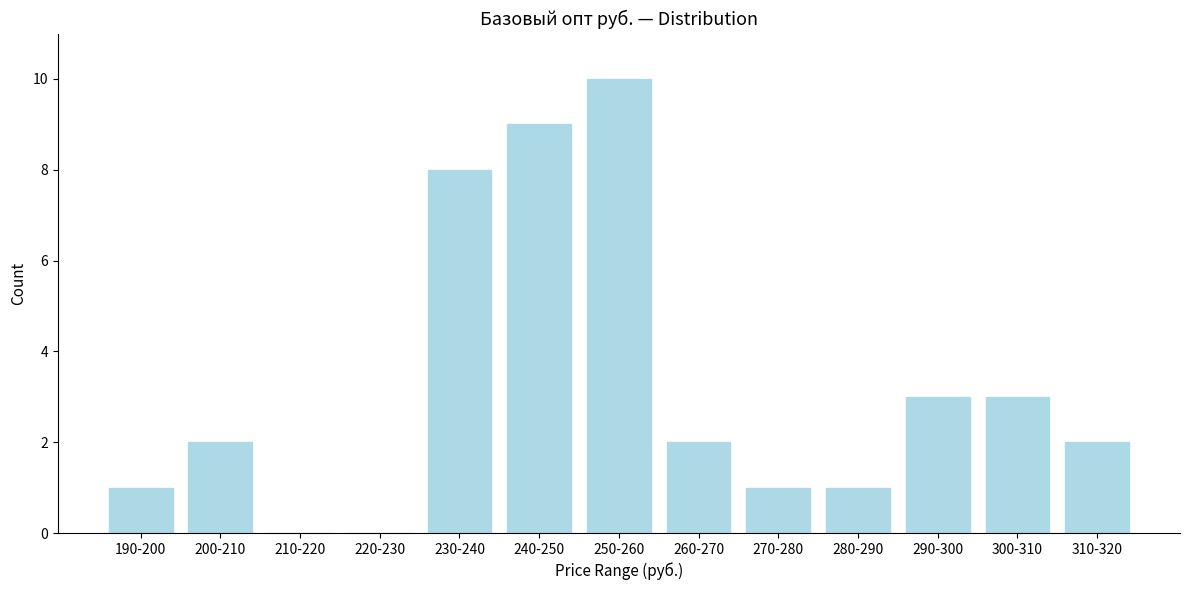

Reading left to right, what are all the values shown in this chart?

190-200=1	200-210=2	210-220=0	220-230=0	230-240=8	240-250=9	250-260=10	260-270=2	270-280=1	280-290=1	290-300=3	300-310=3	310-320=2